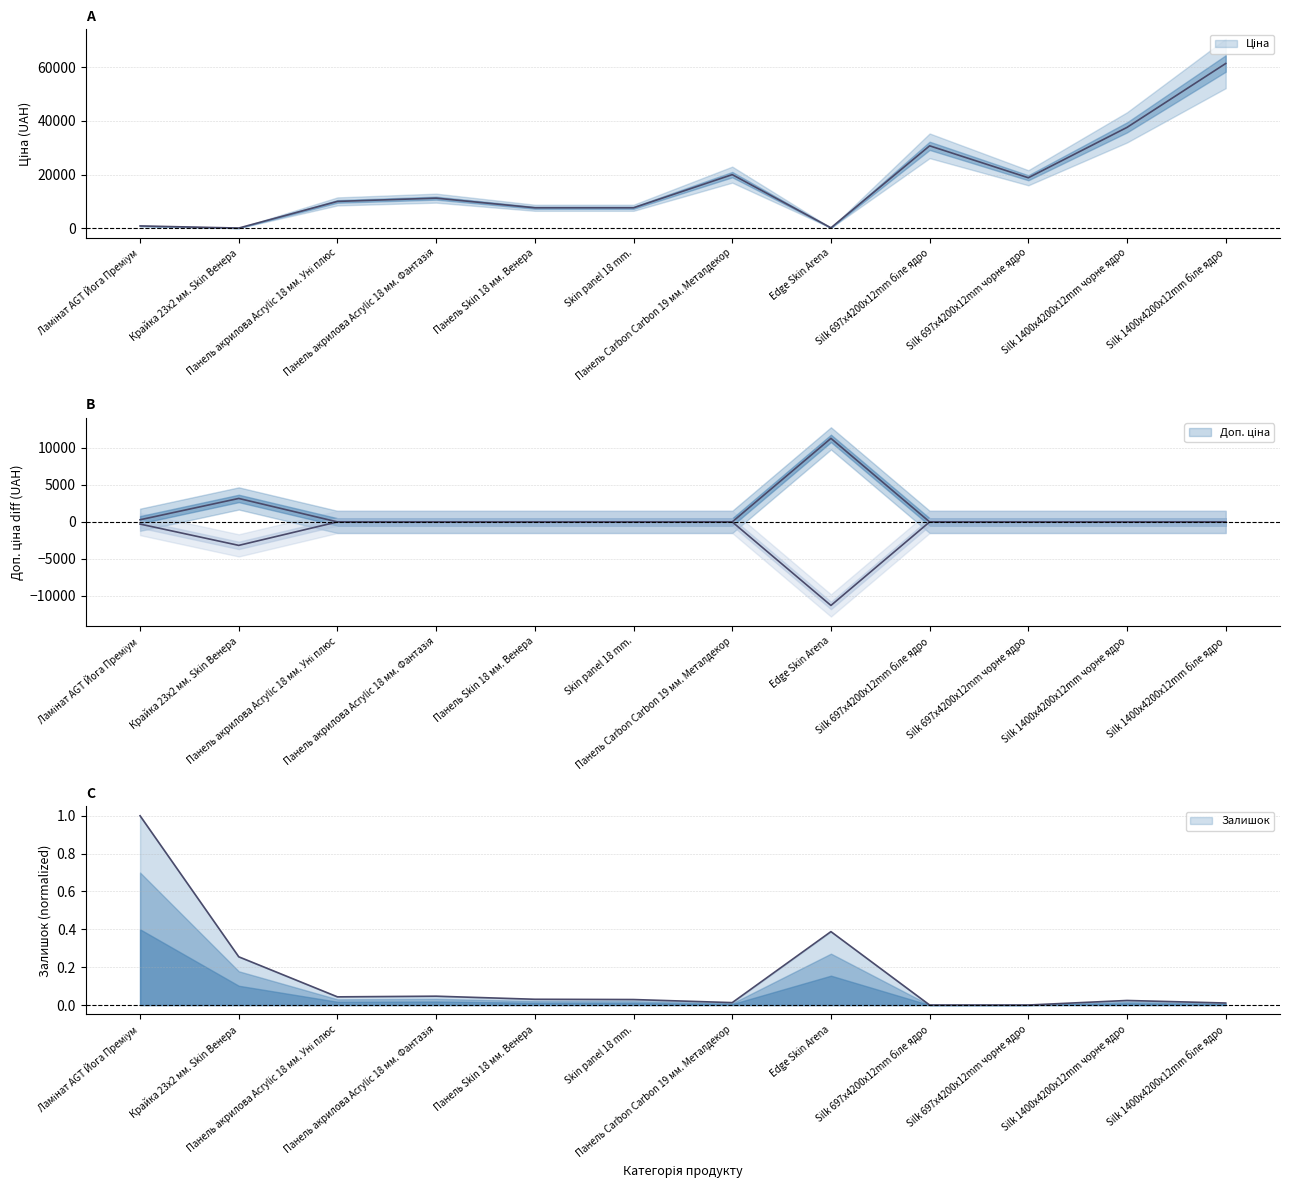

Which category has the highest value in the Залишок series?

Ламінат AGT Йога Преміум